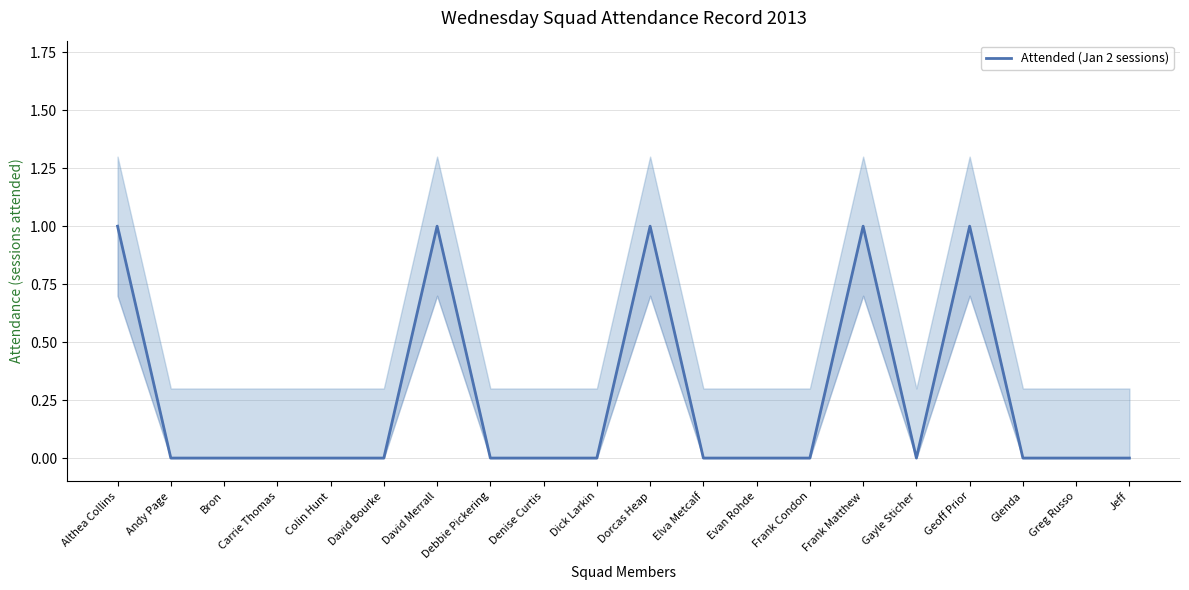

Which label corresponds to the largest value in the chart?

Althea Collins